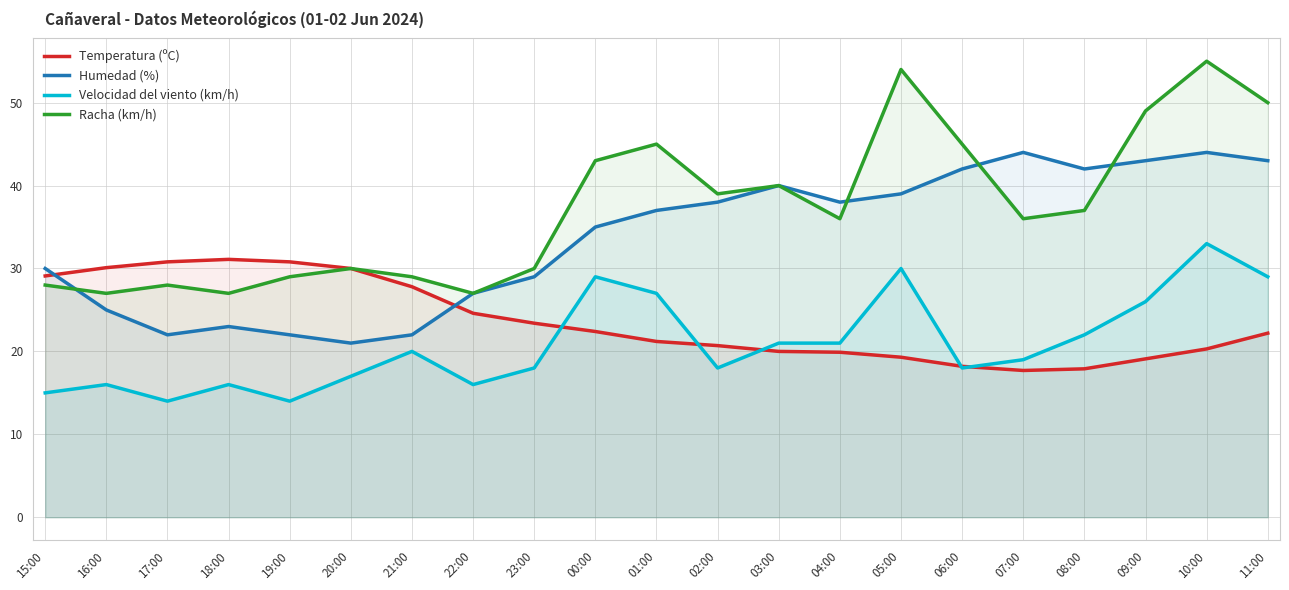

After their last crossing, which series has the higher values: Velocidad del viento (km/h) or Temperatura (ºC)?

Velocidad del viento (km/h)